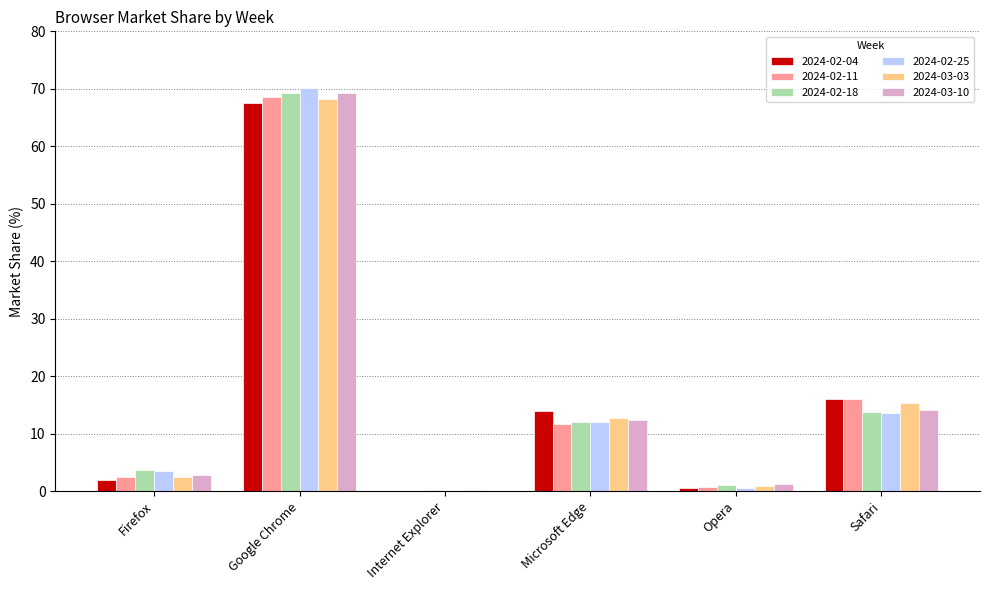

How many groups of bars are there?

6